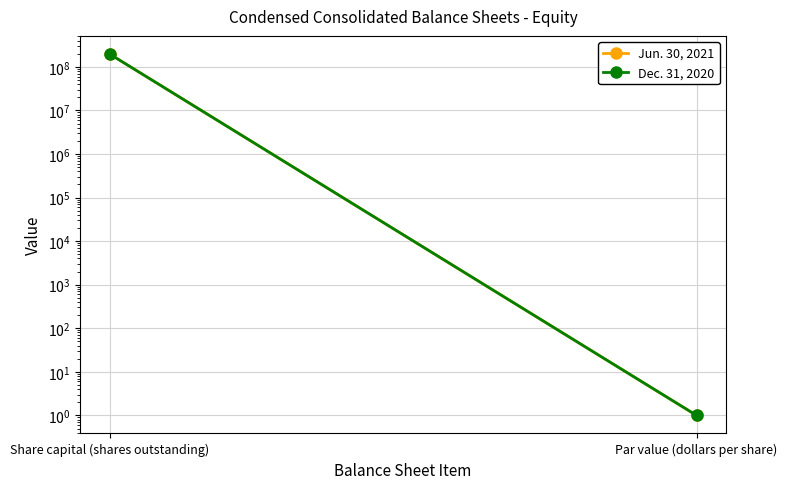

Which label corresponds to the largest value in the chart?

Share capital (shares outstanding)